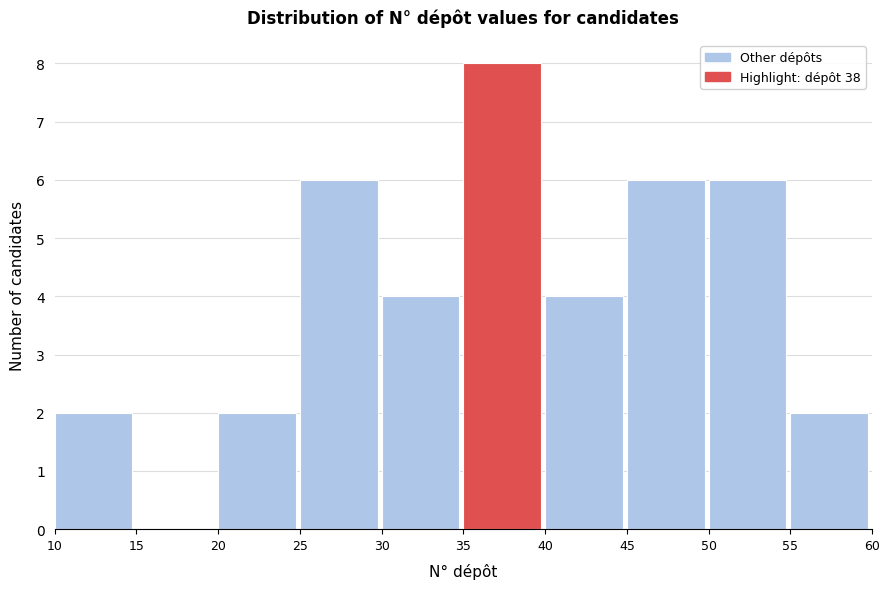

Over which range of the x-axis is the bar tallest?

35 to 40